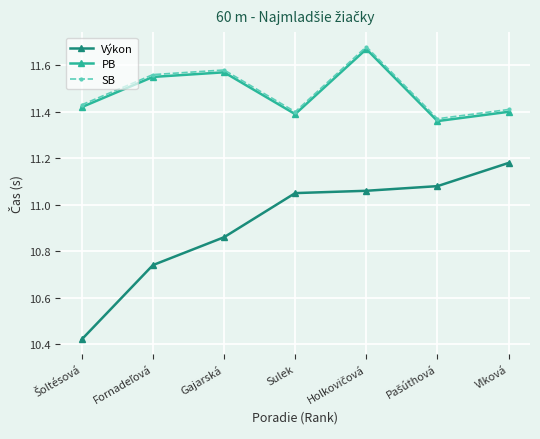

In PB, how many points are lower than both neighbors (excluding endpoints)?

2